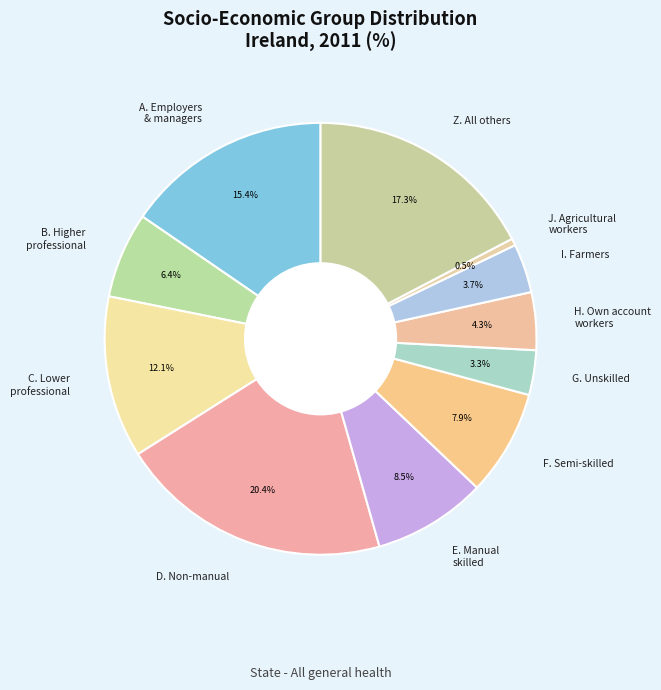

To the nearest percent, what is the difference between the largest and smallest slice percentages?

20%